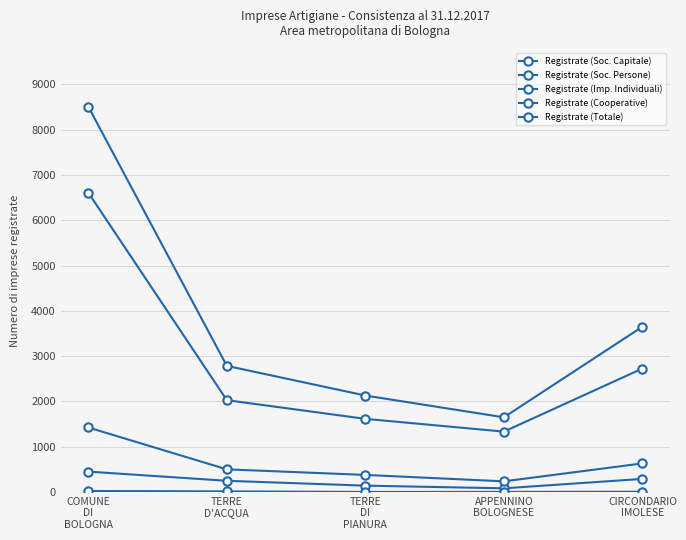

Is this an area chart (filled region under the line)?

No